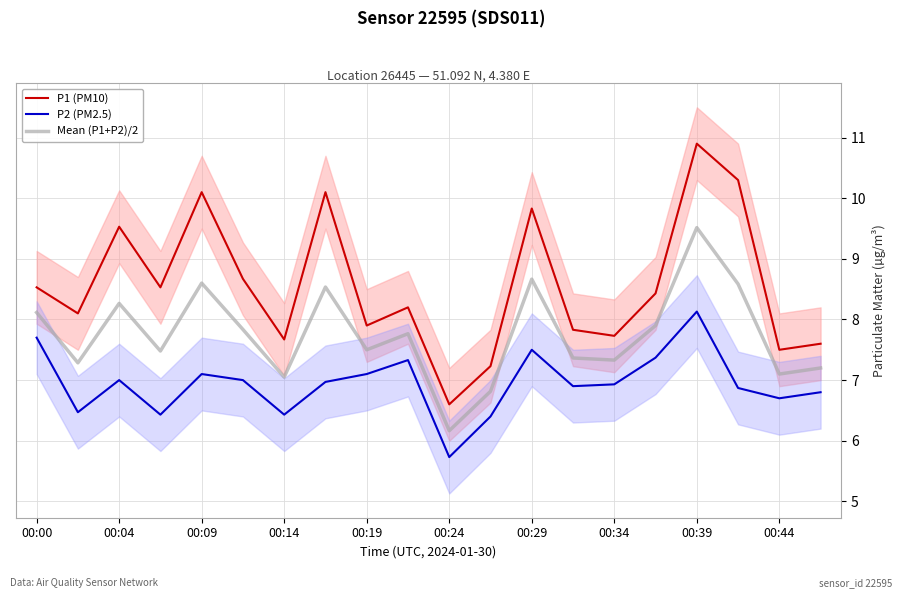

At which label does Mean (P1+P2)/2 reach its peak?

00:39